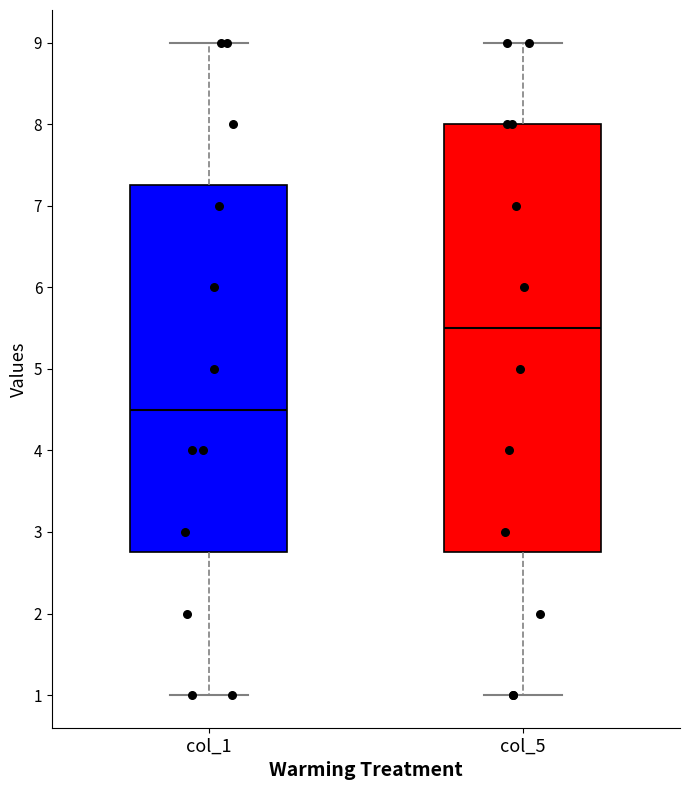

Which box has the lowest median line?

col_1